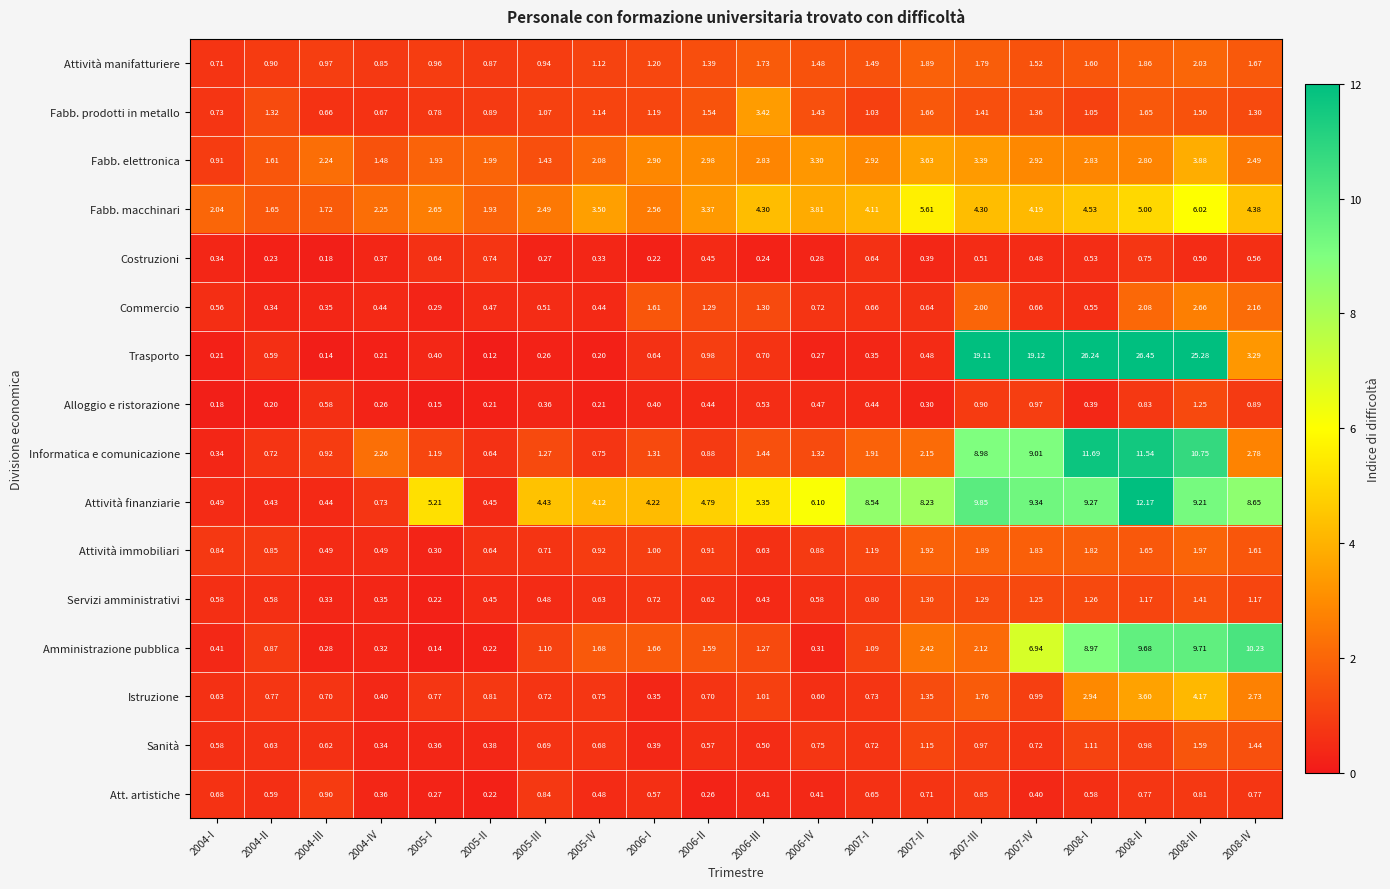

Which series has the widest spread of values?

Trasporto